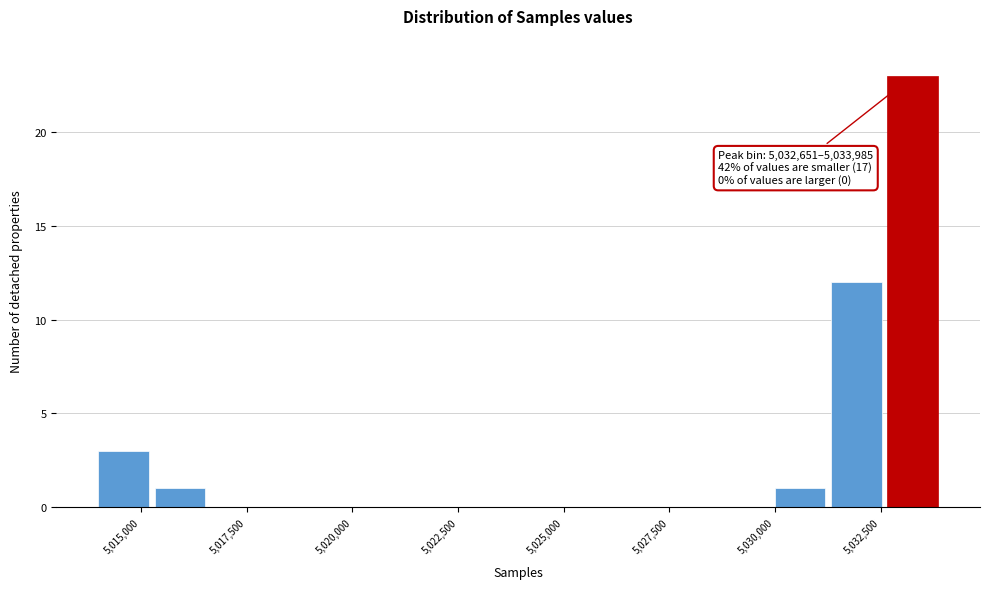

Around what value on the x-axis is the tallest bar? Give the approximate position of its centre, as read against the axis.

5033500